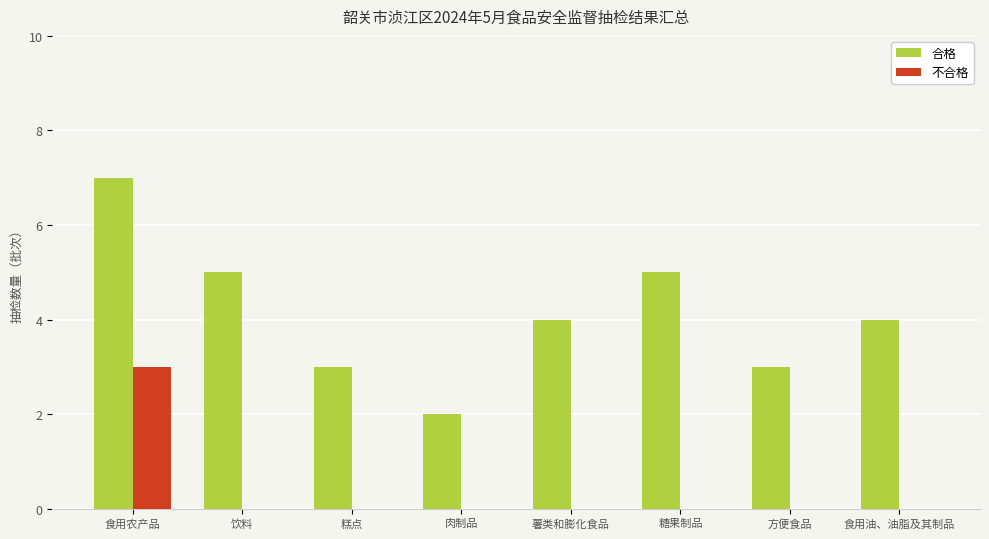

At which category is the sum across all series the highest?

食用农产品